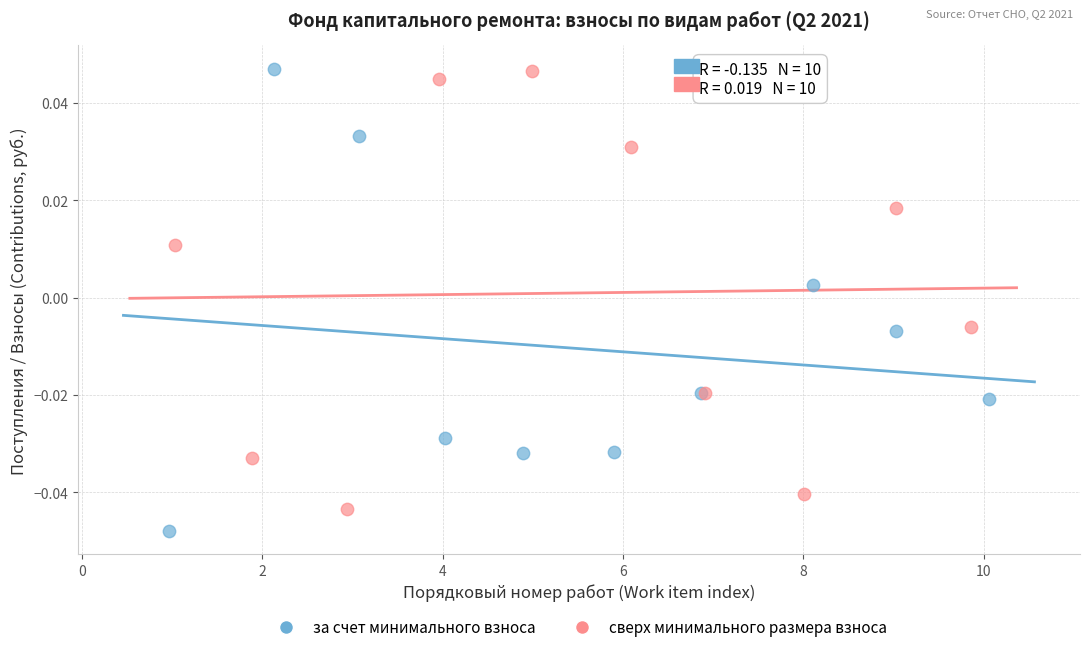

Which series has the widest spread of Y values?

за счет минимального взноса